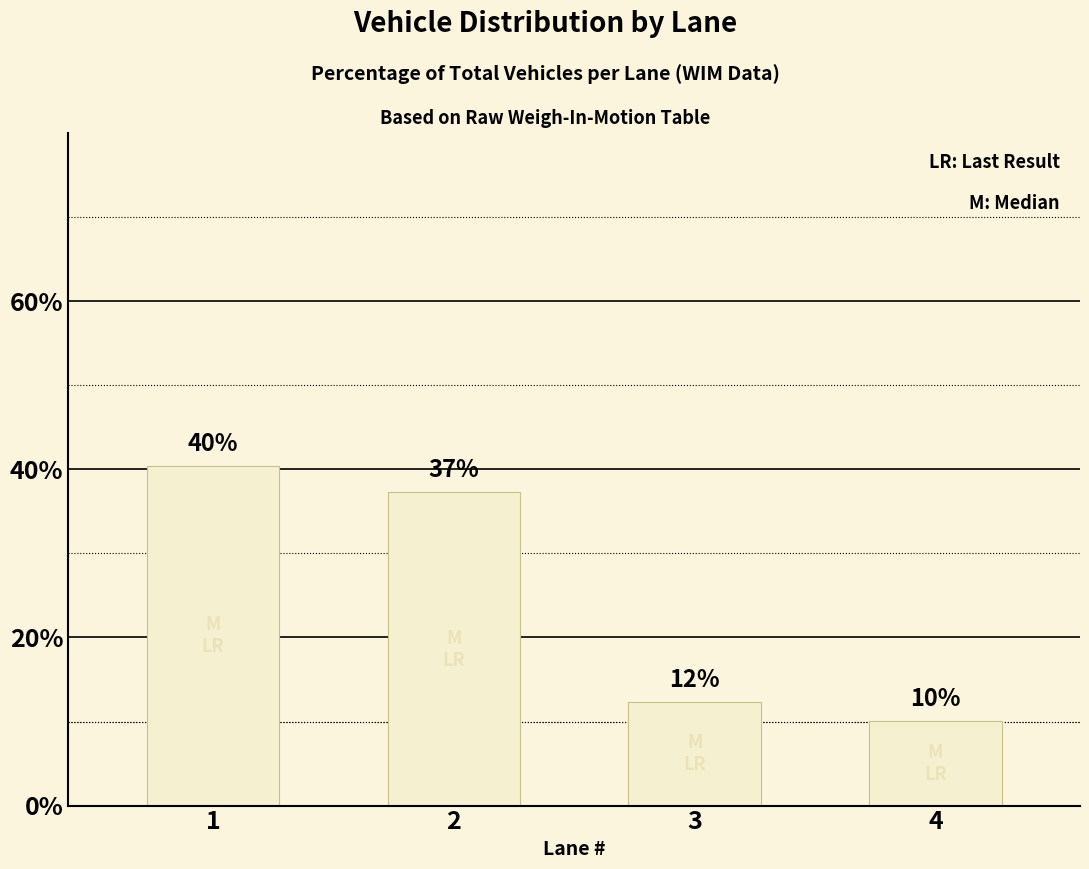

Does the chart contain any negative values?

No